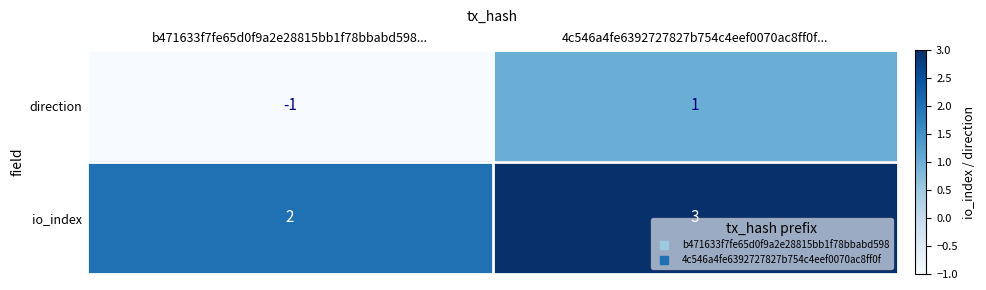

Is it true that direction equals 0 at 4c546a4fe6392727827b754c4eef0070ac8ff0f...?

False